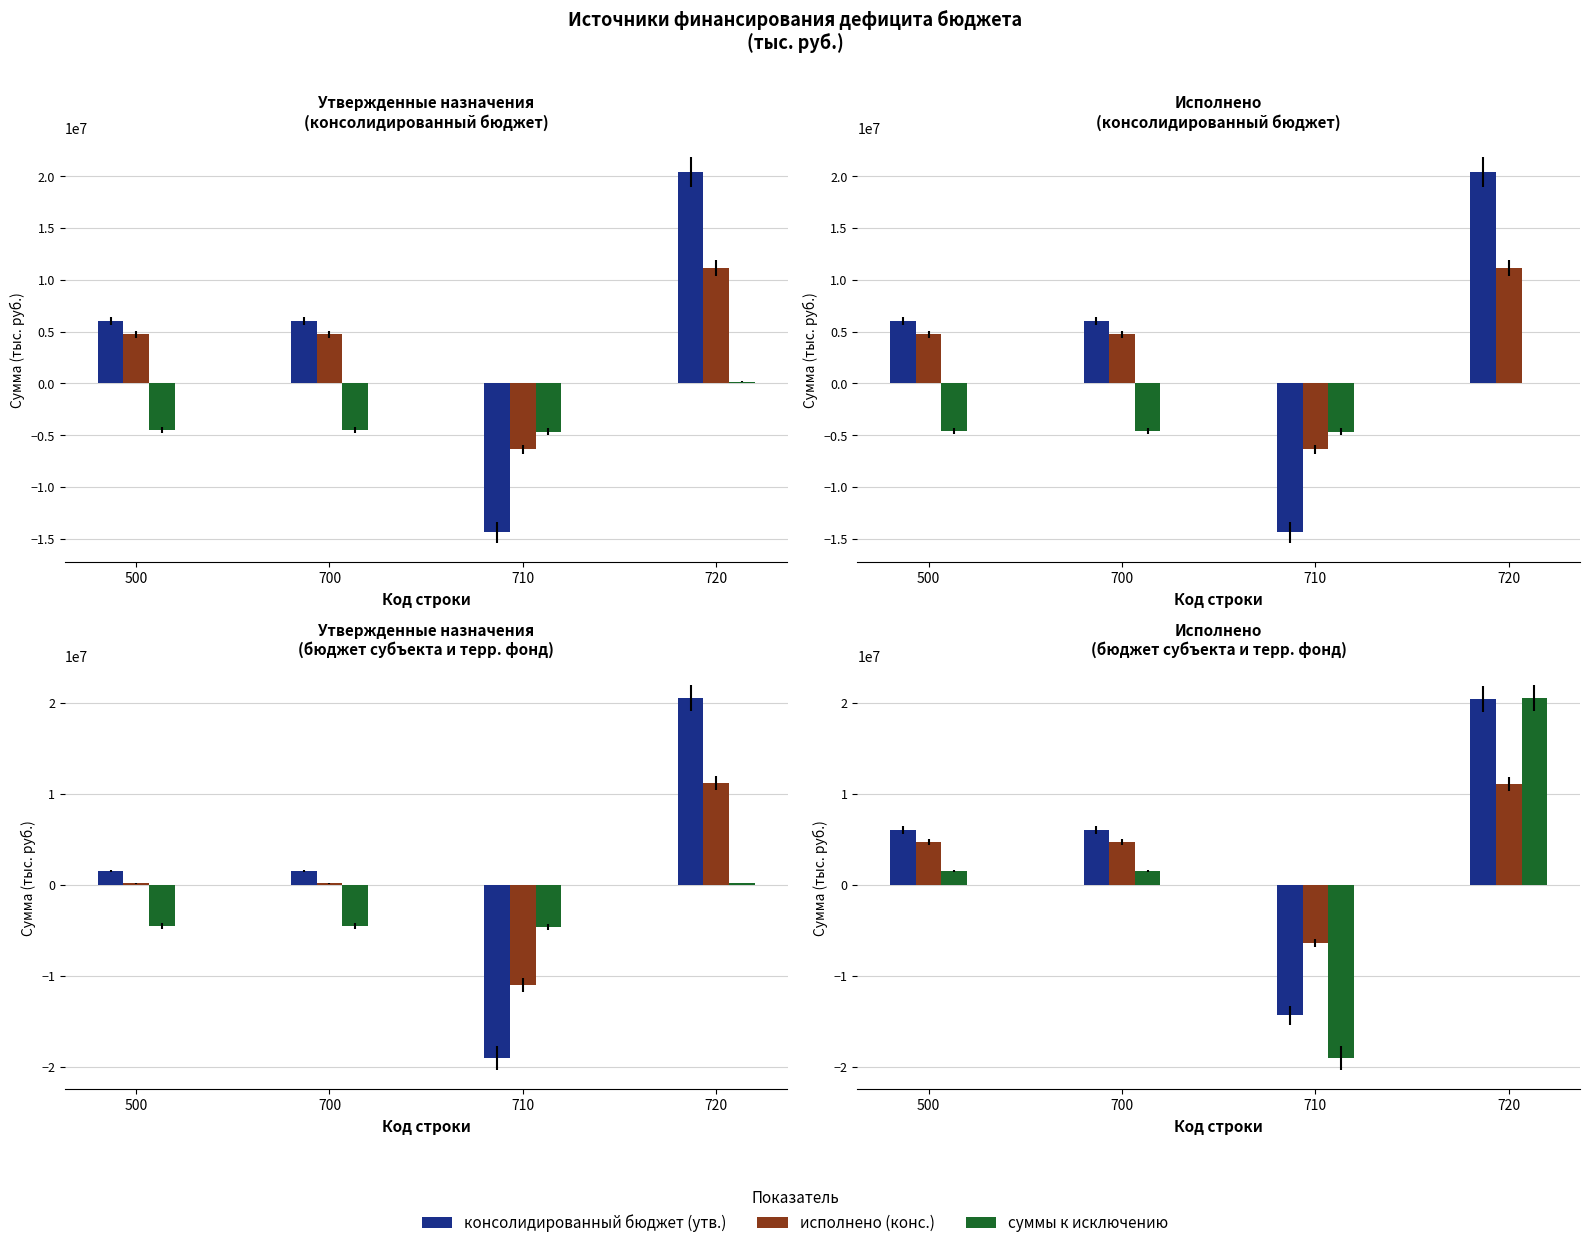

What is the difference between the is values at 720 and 700?

14367700.0